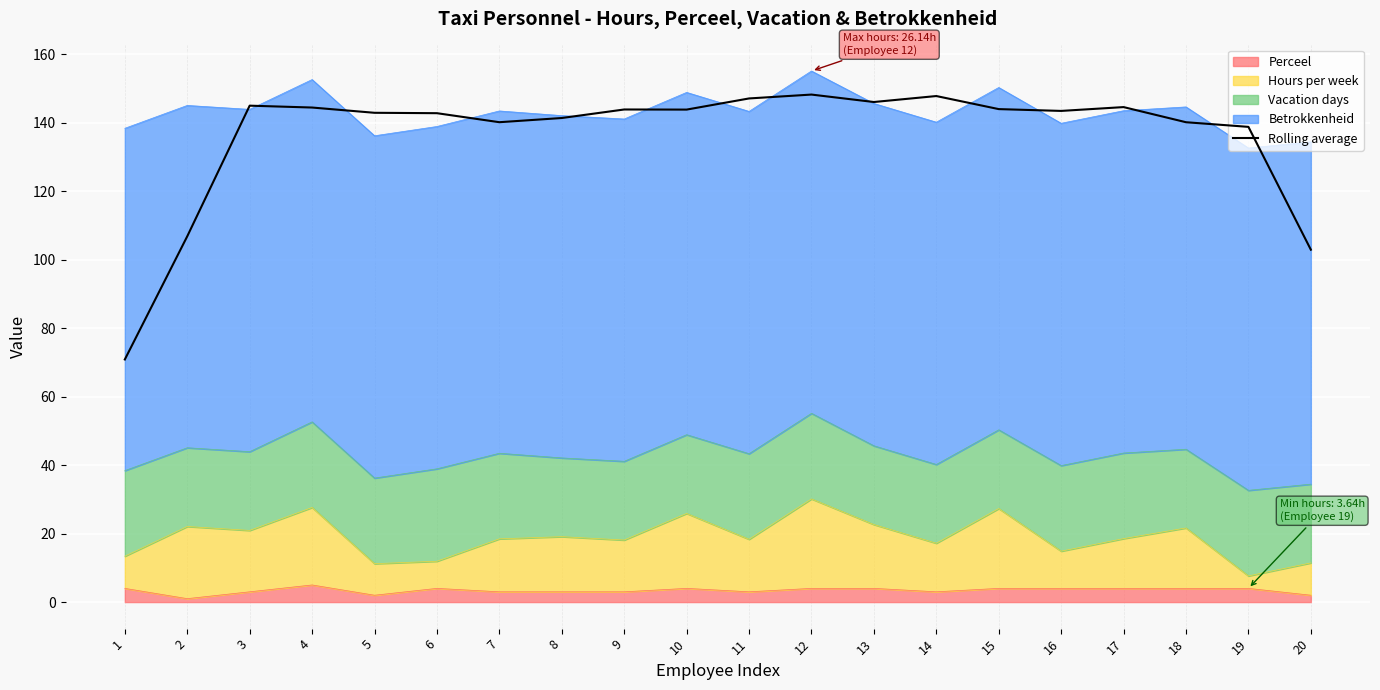

What is the change in value from 10 to 13?

+2.2